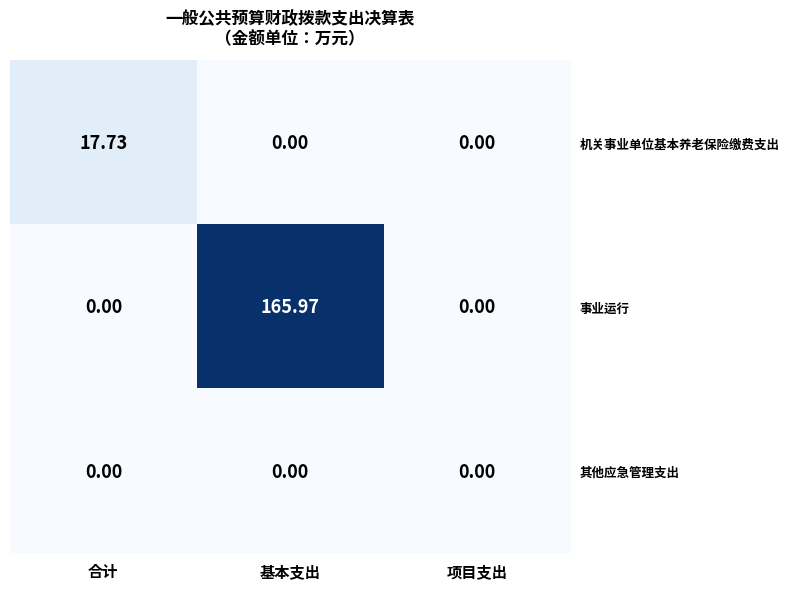

List the series in order of their peak value, lowest first.

其他应急管理支出, 机关事业单位基本养老保险缴费支出, 事业运行